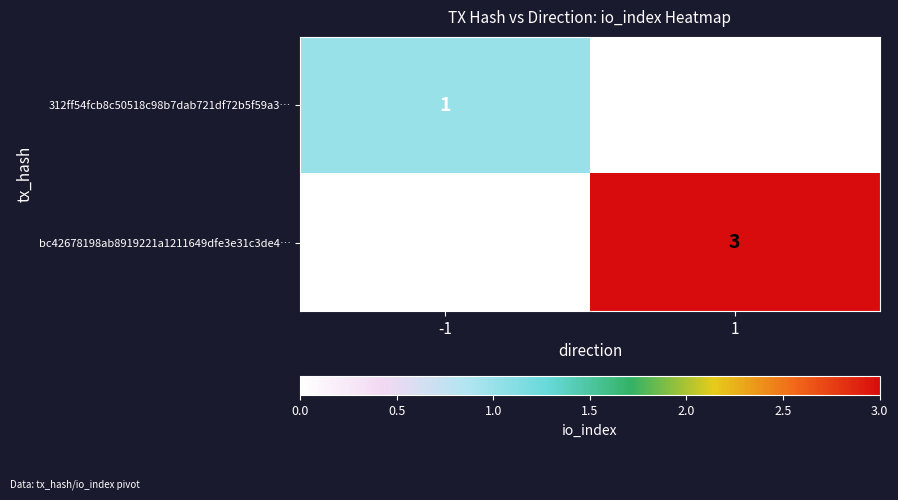

At which category is the sum across all series the highest?

1